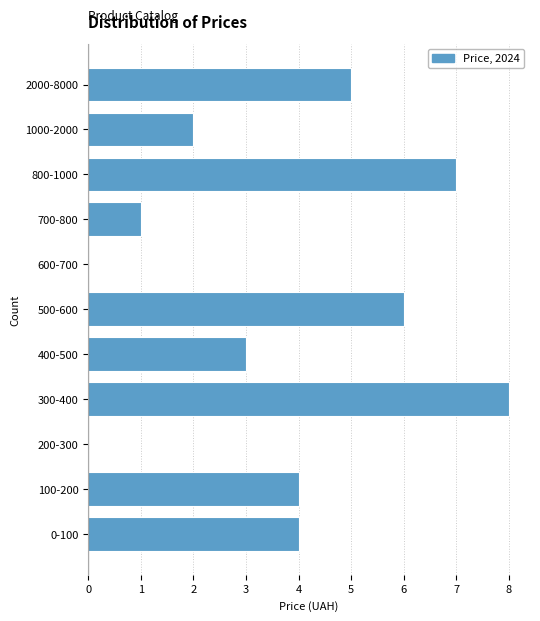

Reading bottom to top, list all the values displayed in this chart.

0-100=4	100-200=4	200-300=0	300-400=8	400-500=3	500-600=6	600-700=0	700-800=1	800-1000=7	1000-2000=2	2000-8000=5